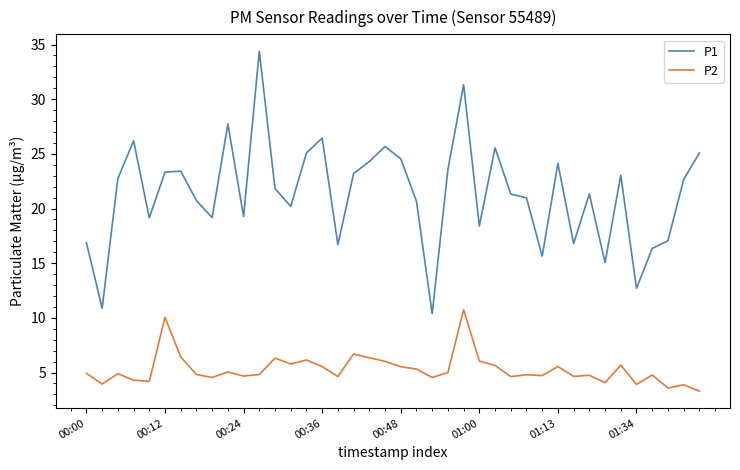

What is the greatest value displayed?

34.4